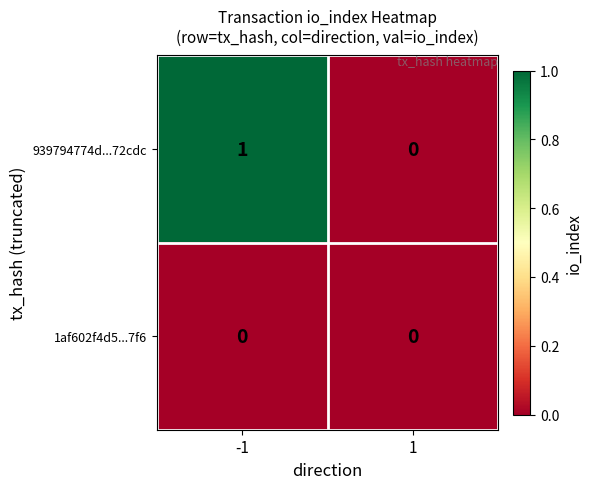

List the labels in order of 939794774d...72cdc value, largest first.

-1, 1